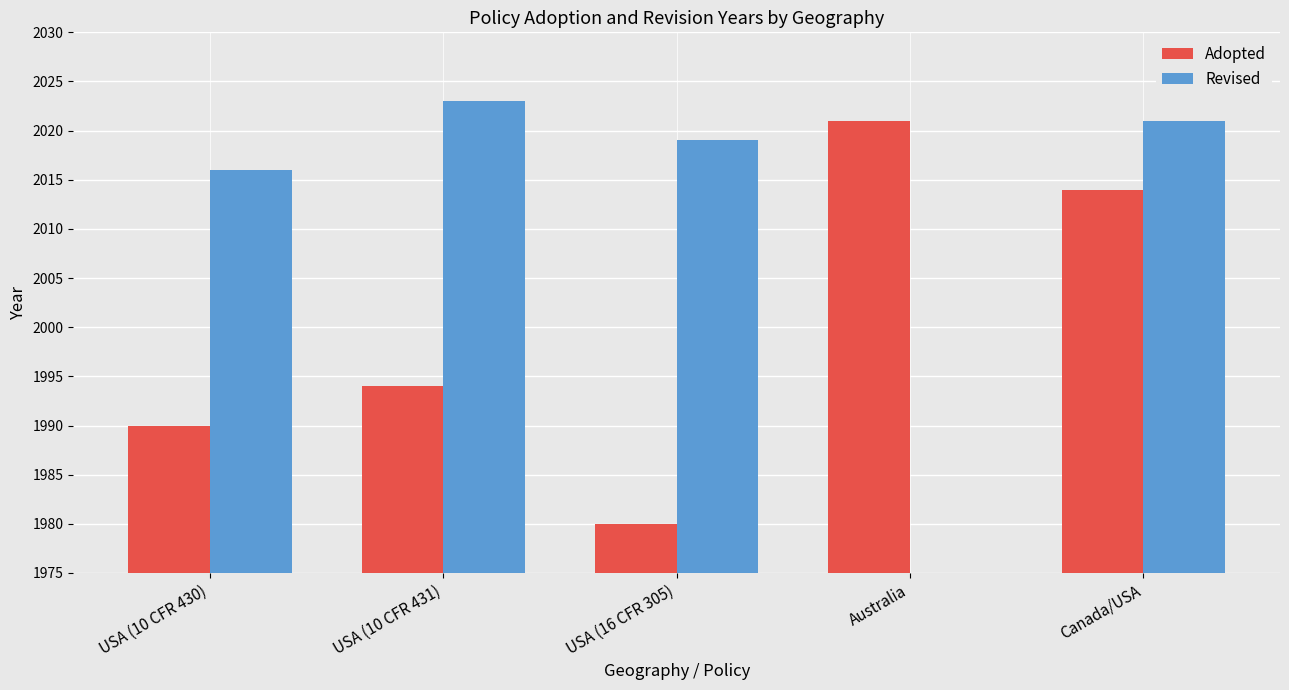

The value of Adopted at Canada/USA is 3554. True or false?

False